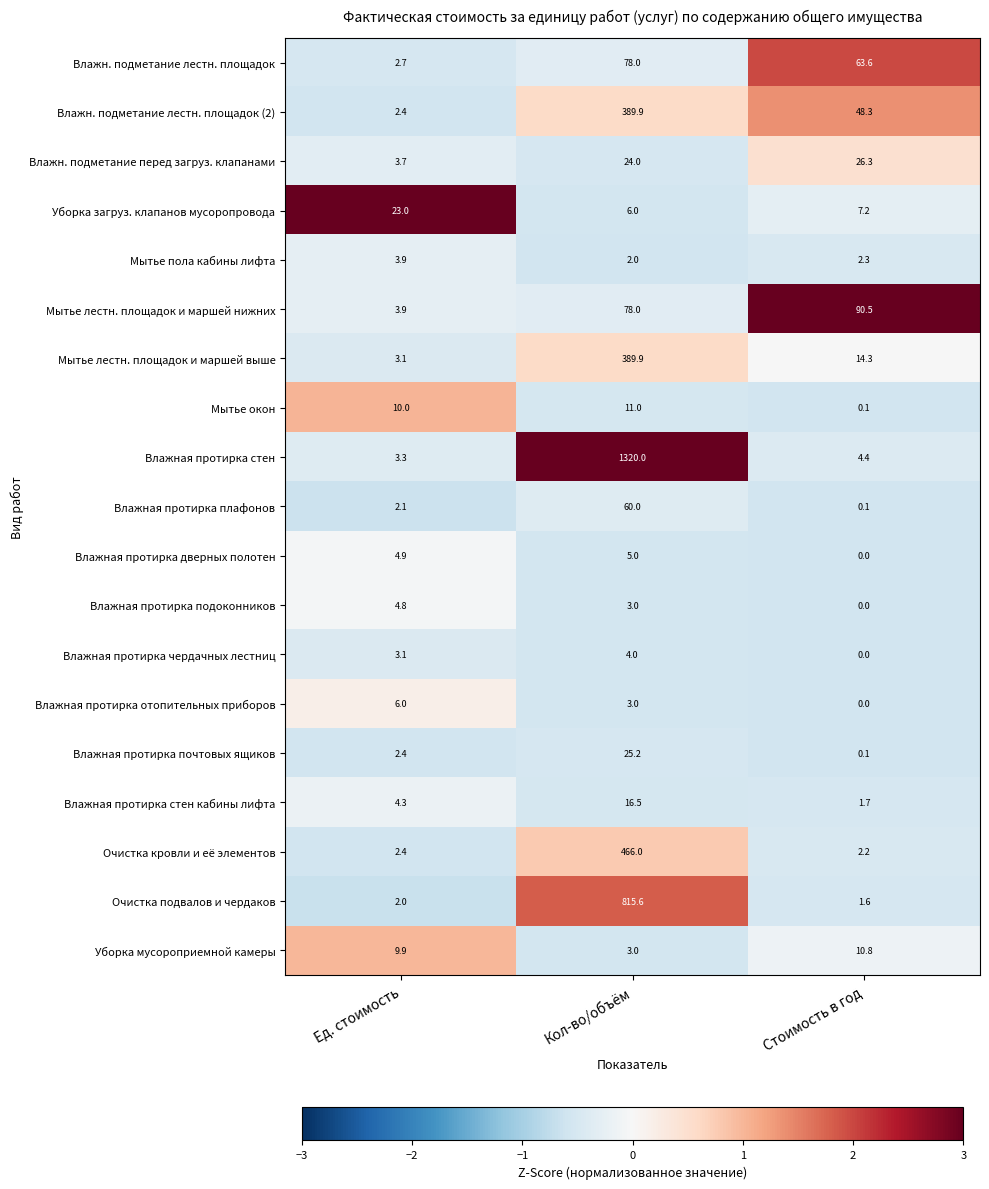

What is the sum of all Влажн. подметание лестн. площадок (2) values?

440.6